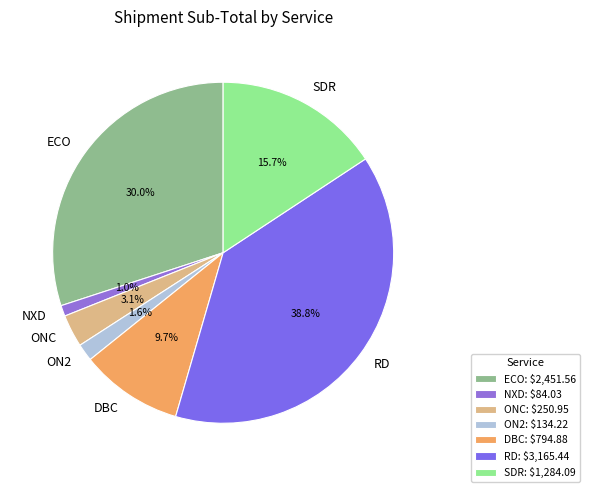

Between DBC and ON2, which is larger?

DBC